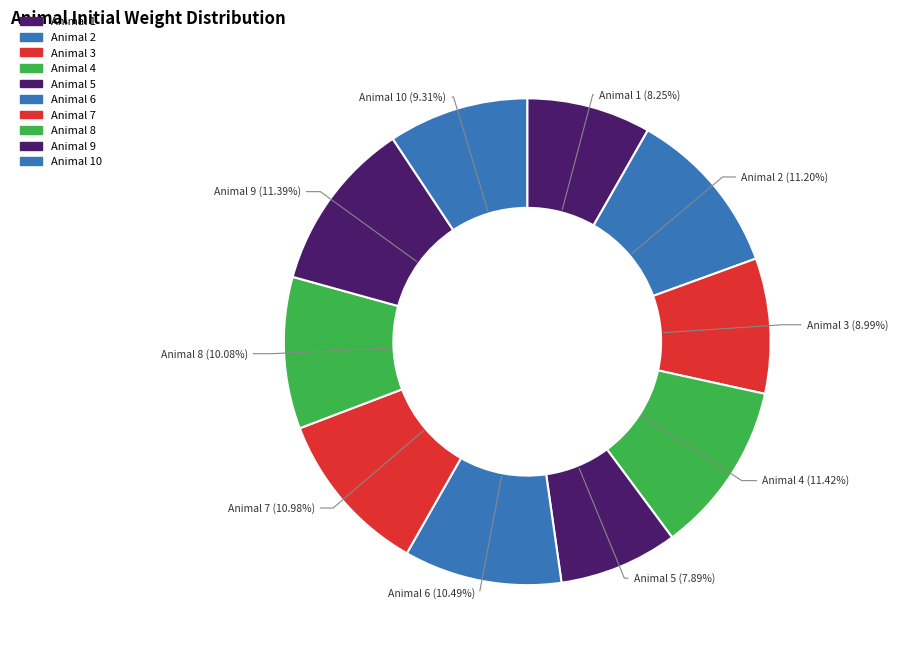

Approximately how many times larger is the value at Animal 9 (11.39%) compared to Animal 6 (10.49%)?

1.1